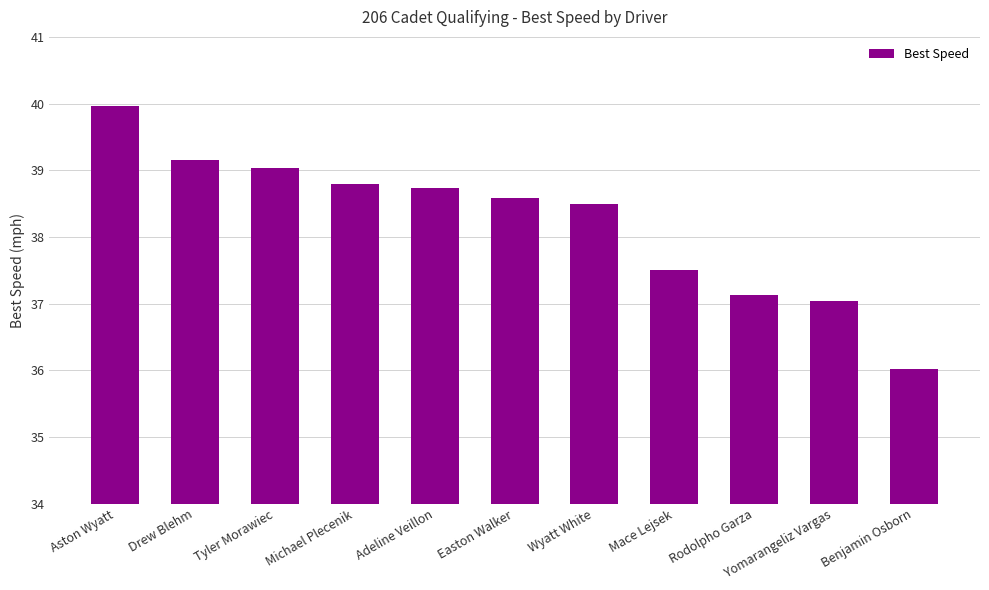

At which category does the chart reach its peak across all series?

Aston Wyatt